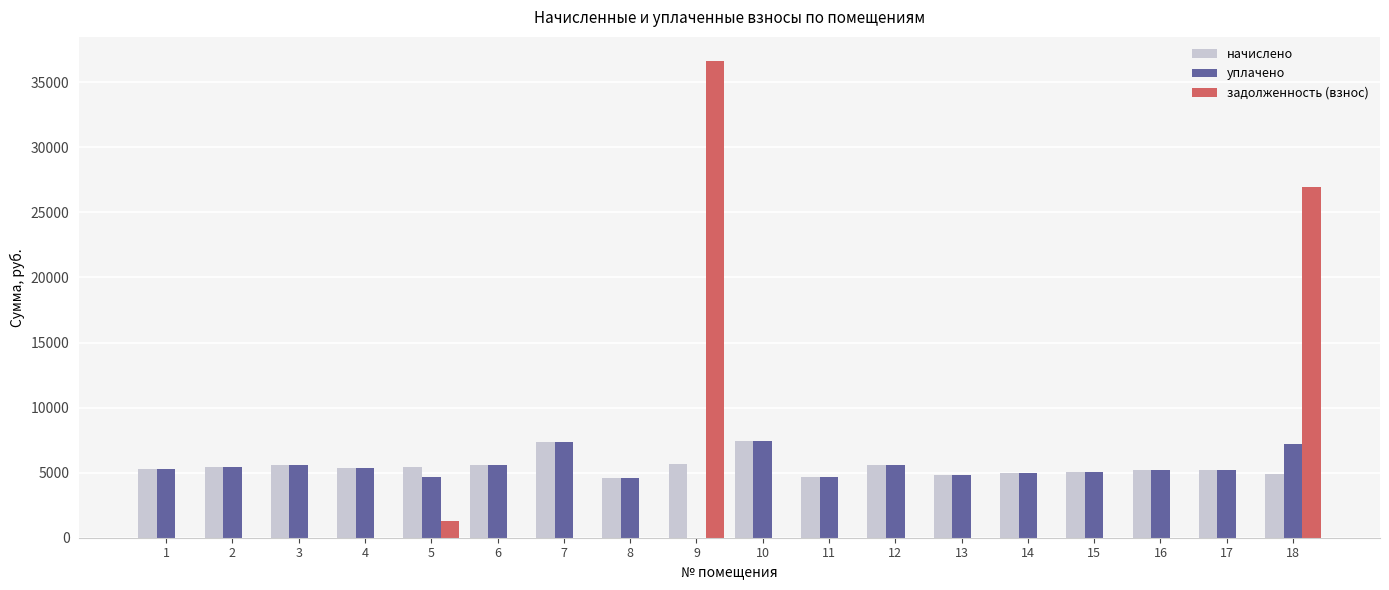

The задолженность (взнос) series shows 0.0 at 2. True or false?

True